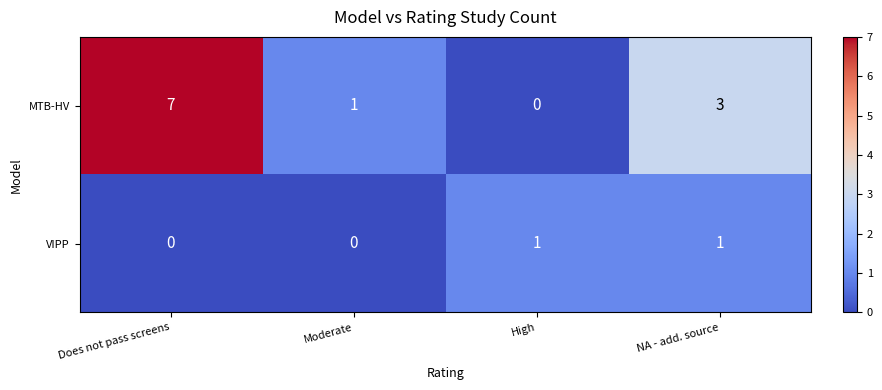

The value of VIPP at NA - add. source is 0. True or false?

False